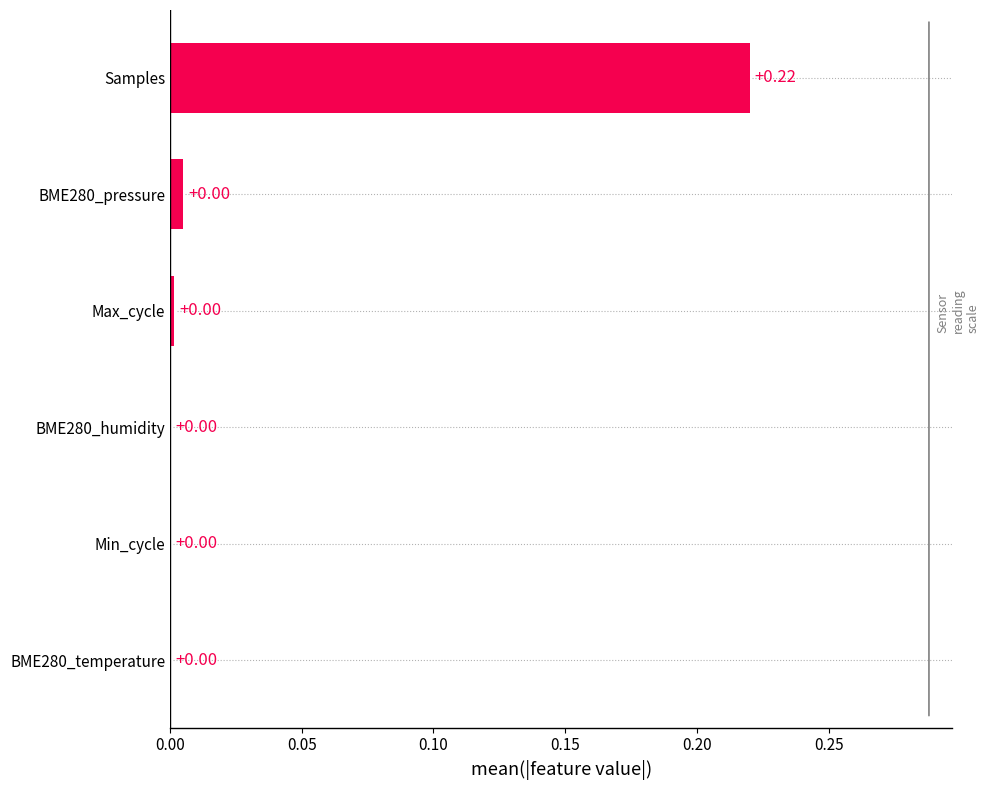

At which category does the chart reach its peak across all series?

Samples